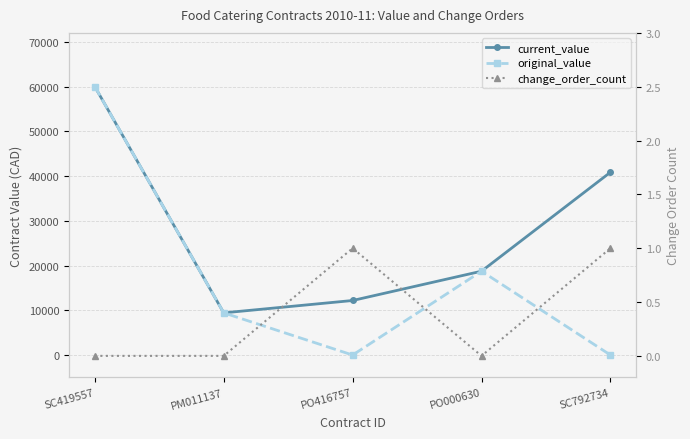

At how many categories does at least one series exceed 15051?

3